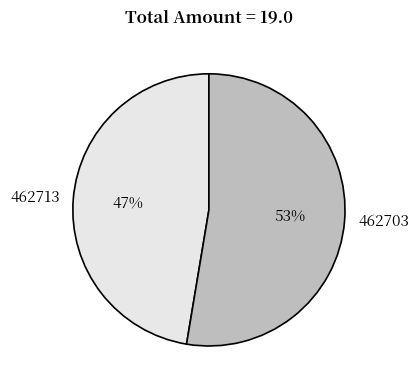

To the nearest percent, what is the average slice percentage?

50%